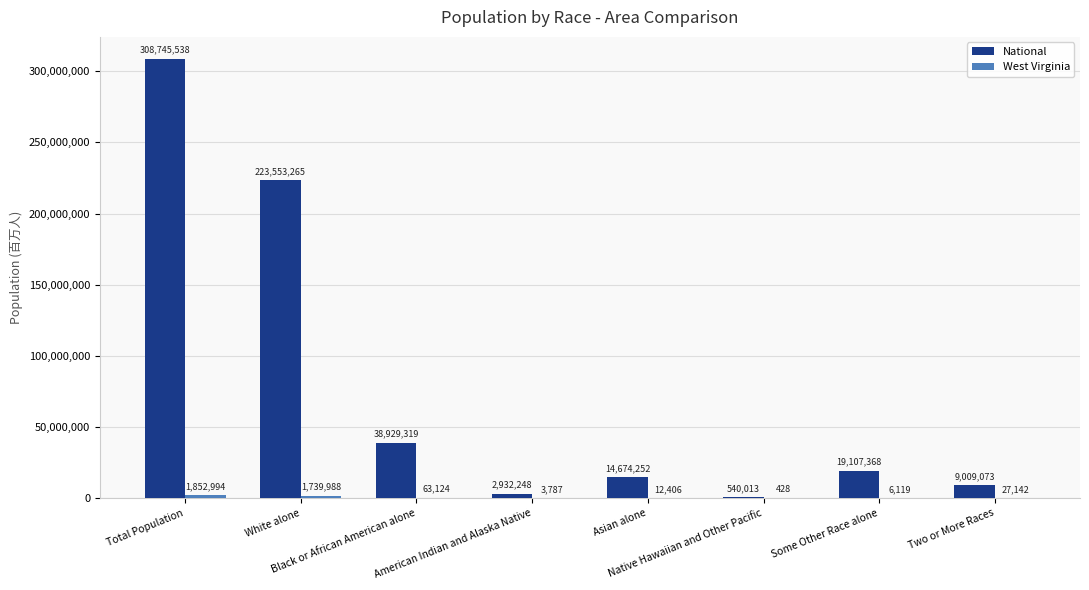

At which category is the sum across all series the highest?

Total Population